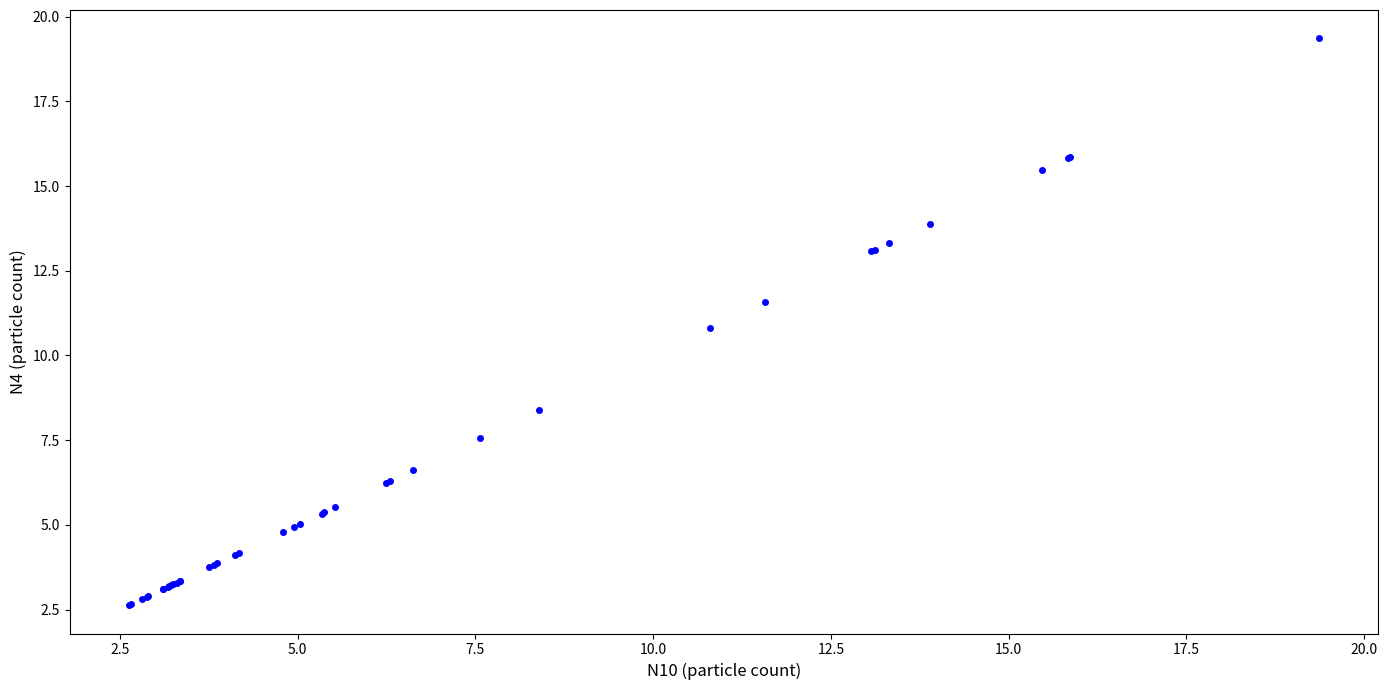

What Y value in the scatter plot is closest to 10?

10.8